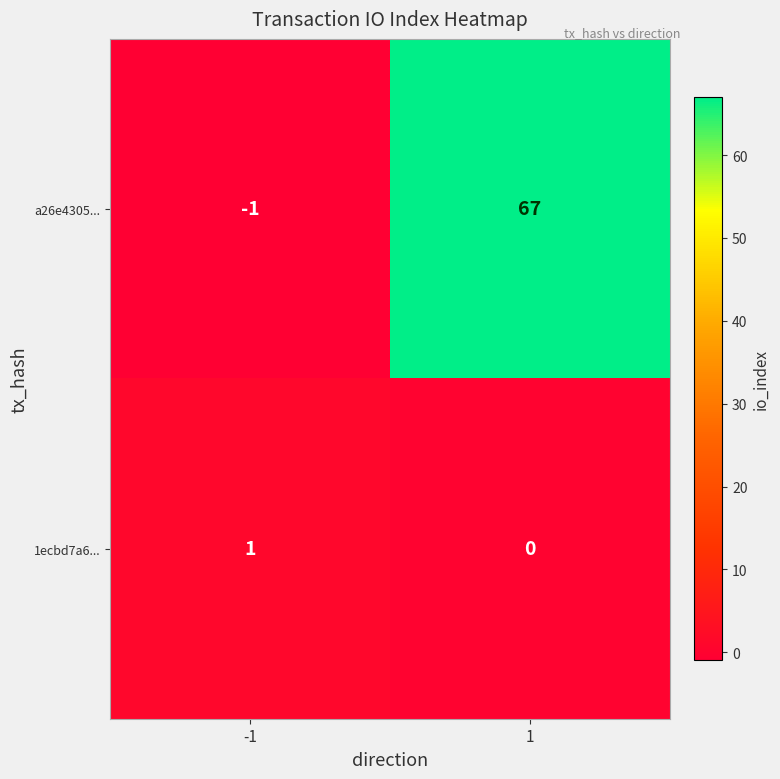

At how many categories does at least one series exceed 29?

1